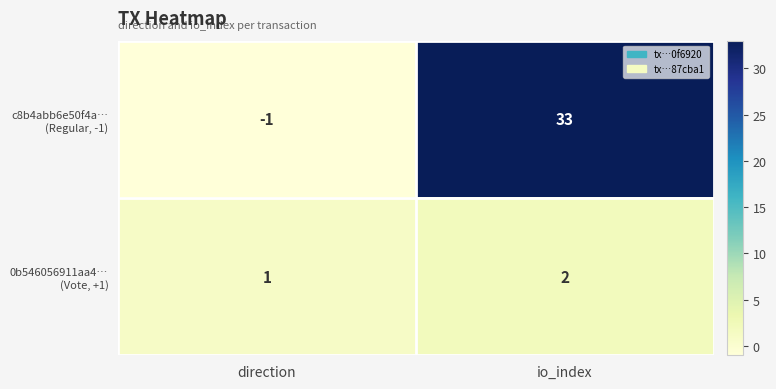

What is the difference between the highest and lowest values at direction?

2